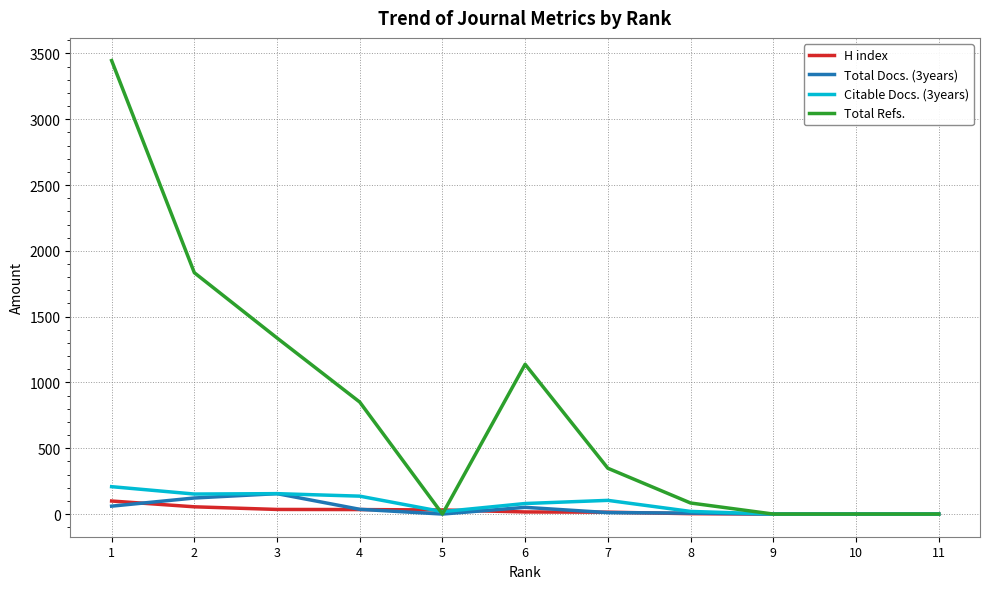

What is the maximum value shown in the chart?

3446